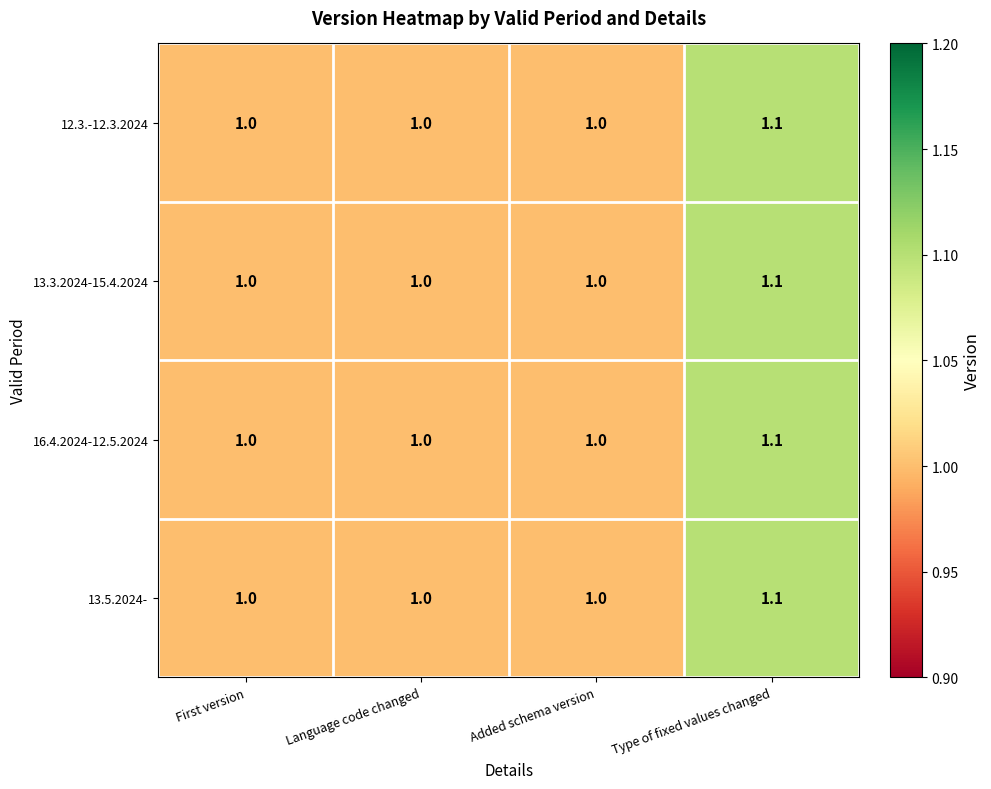

How many 16.4.2024-12.5.2024 values are between 1 and 2?

4